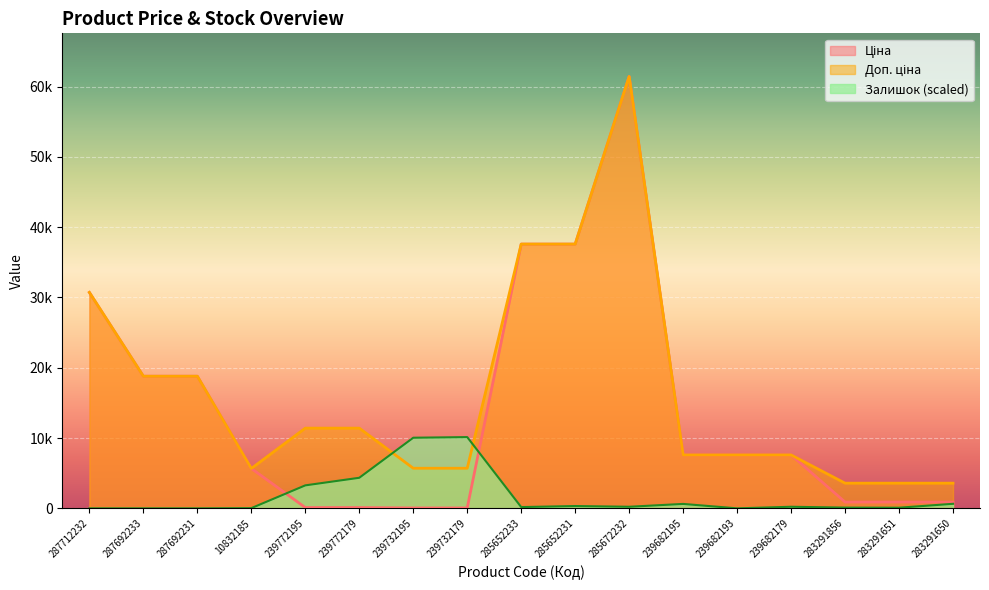

What is the difference between the Залишок values at 285652231 and 287692233?

329.9